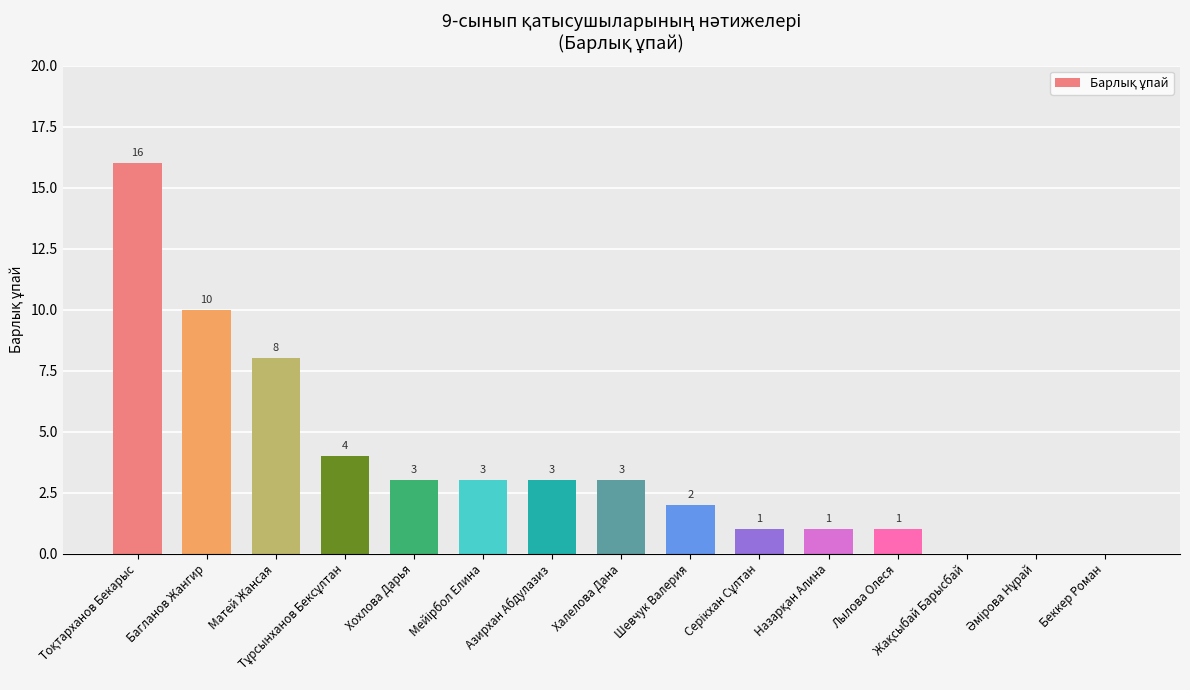

The value at Матей Жансая is 8. True or false?

True